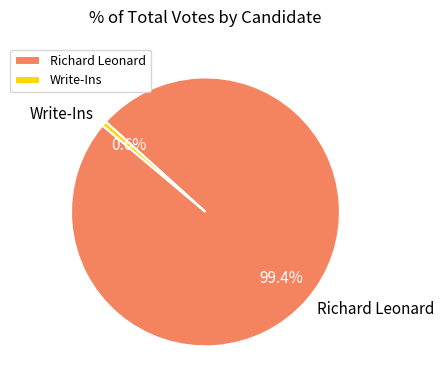

How many slices are in this pie chart?

2